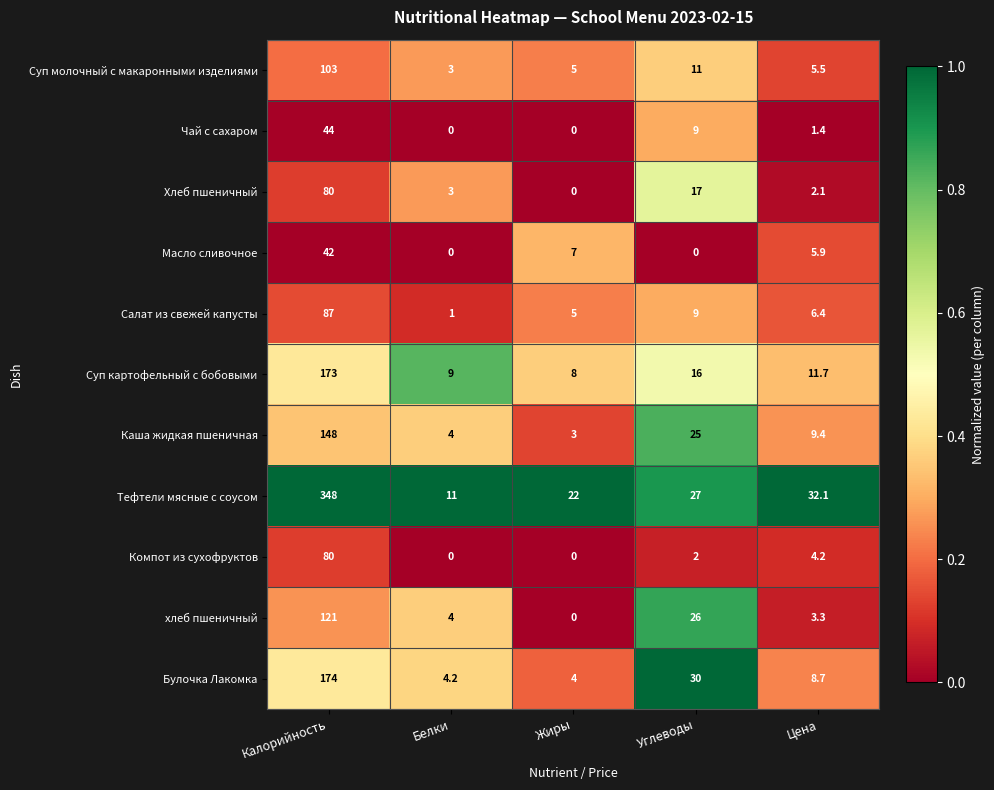

What is the maximum value shown in the chart?

348.0